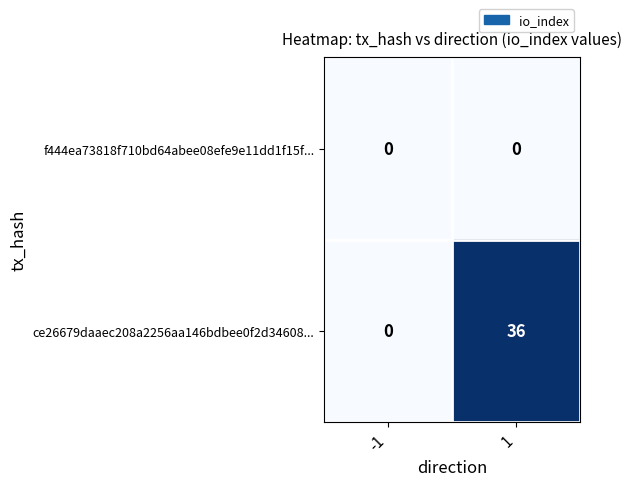

At which category is the sum across all series the highest?

1